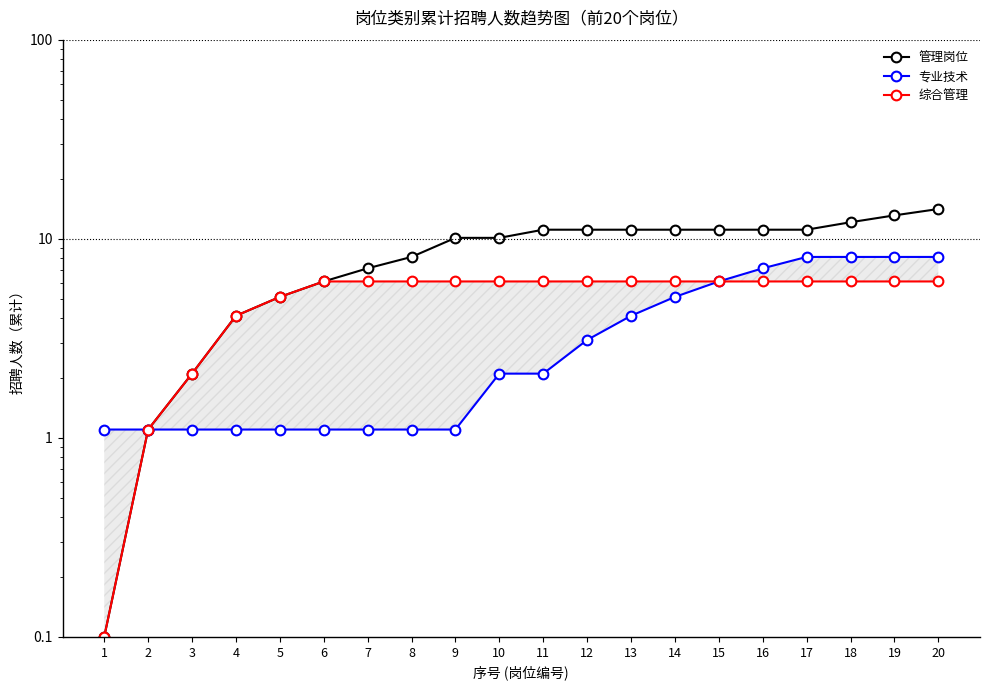

What is the highest value of the 专业技术 series?

8.1